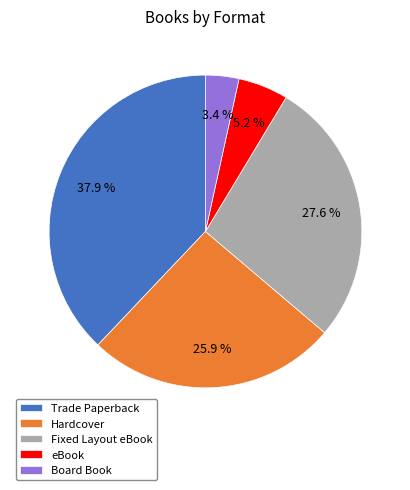

What is the largest slice in the pie chart?

Trade Paperback